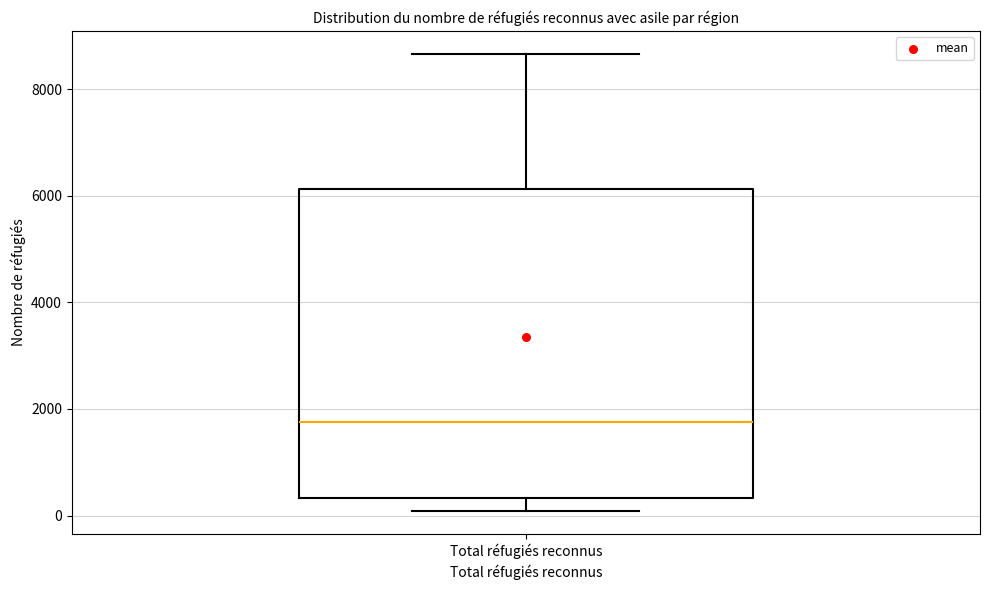

Where is the lower edge of the box for Total réfugiés reconnus on the y-axis? The values are not printed on the chart, so give them approximately, as read against the axis.

400